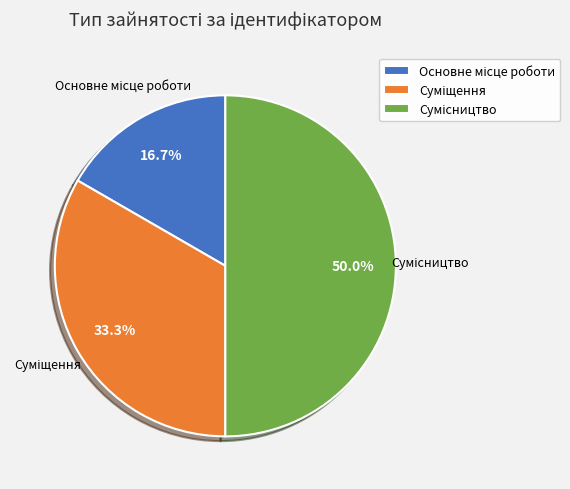

How many segments does this pie chart have?

3